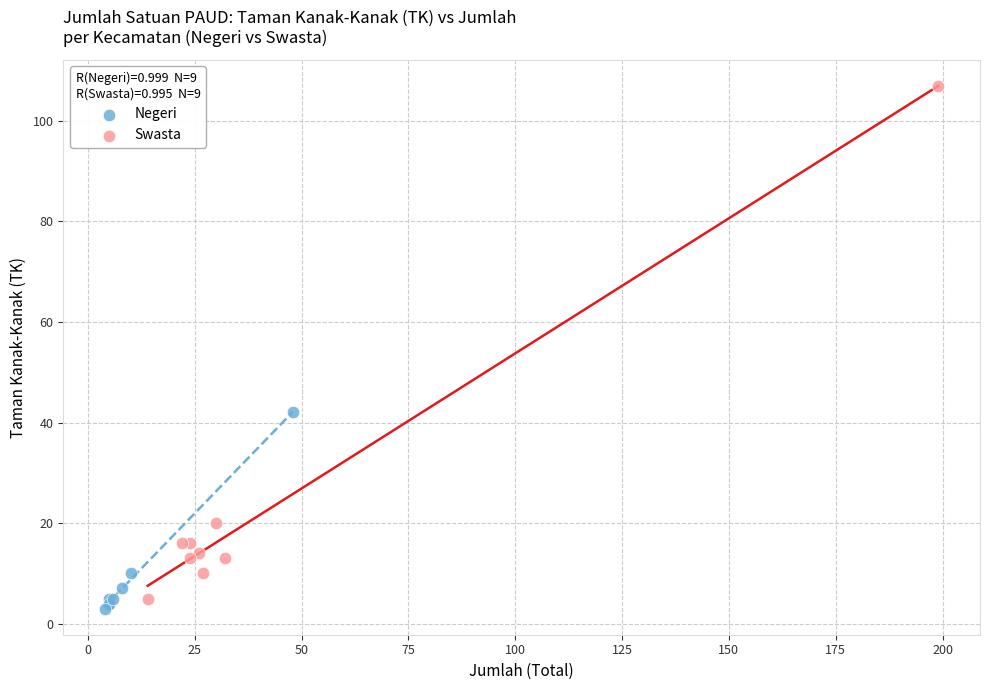

Which series has the widest spread of Y values?

Swasta